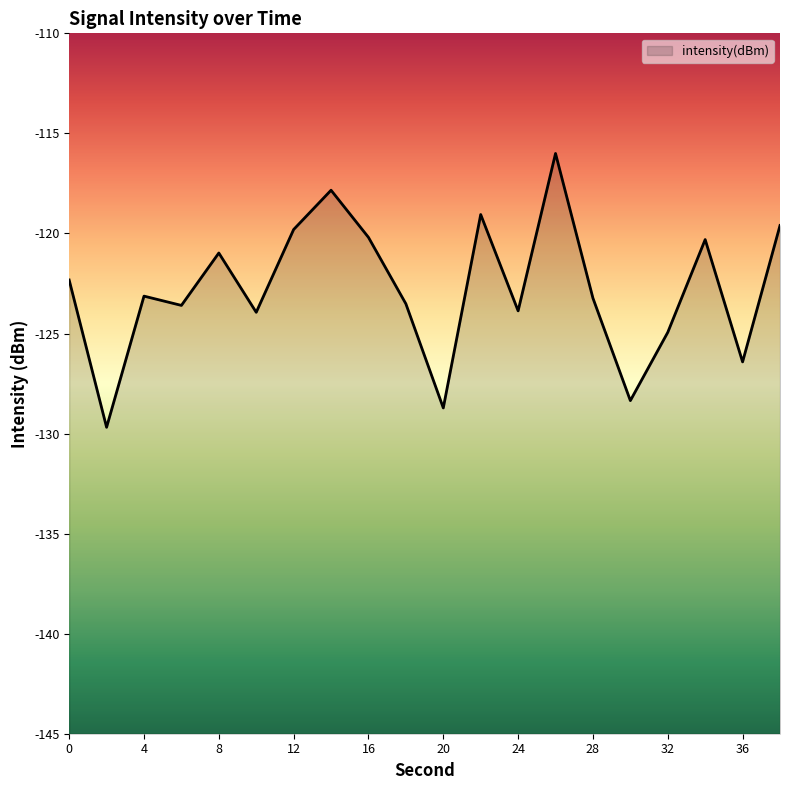

How many lines are shown in the chart?

1